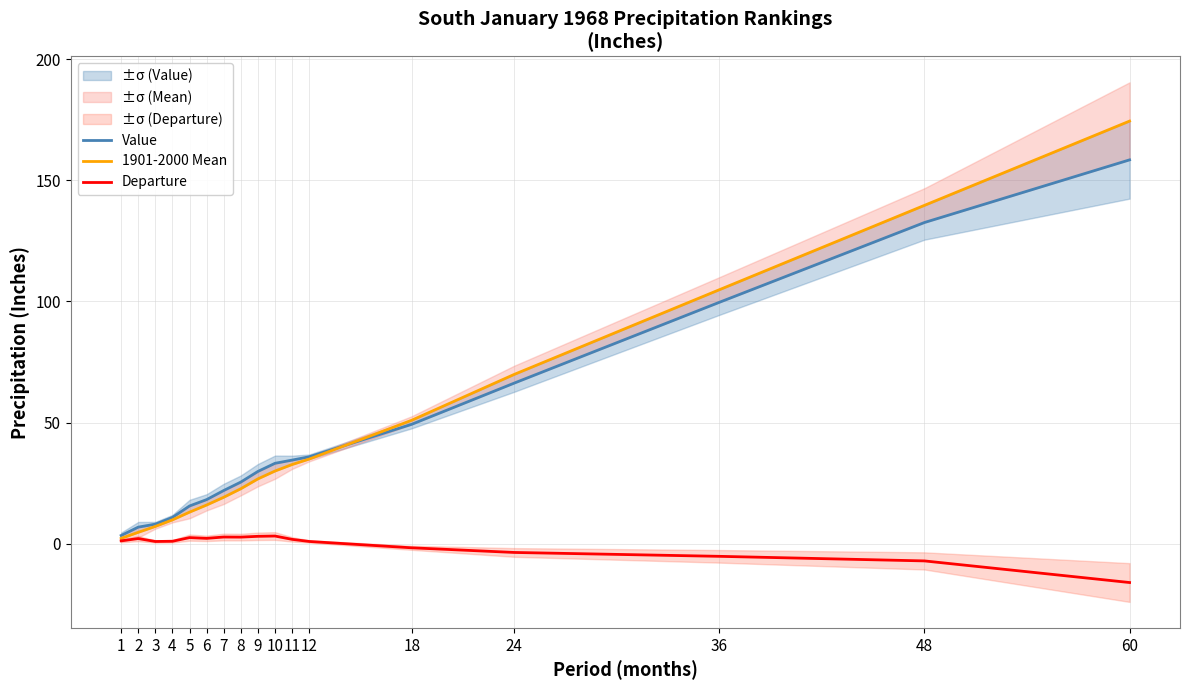

What is the value of the Departure point at the 9th from the left?

3.1